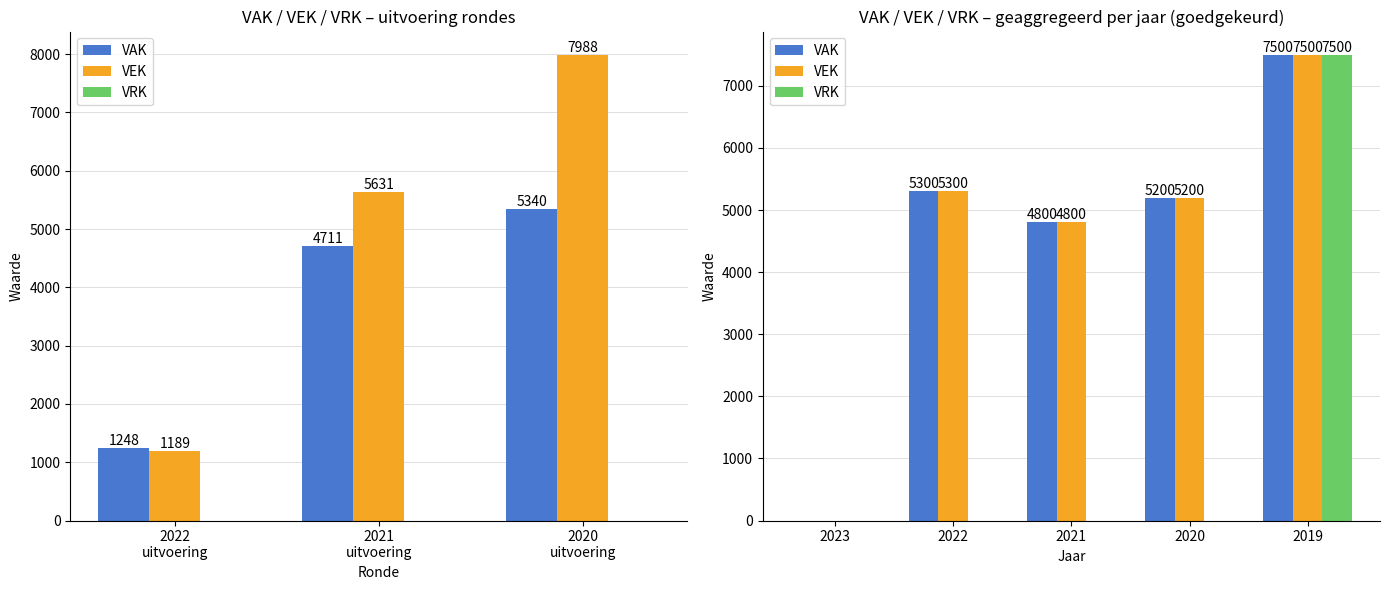

Is the value of VRK at 2019 greater than the value of VEK at 2022?

Yes